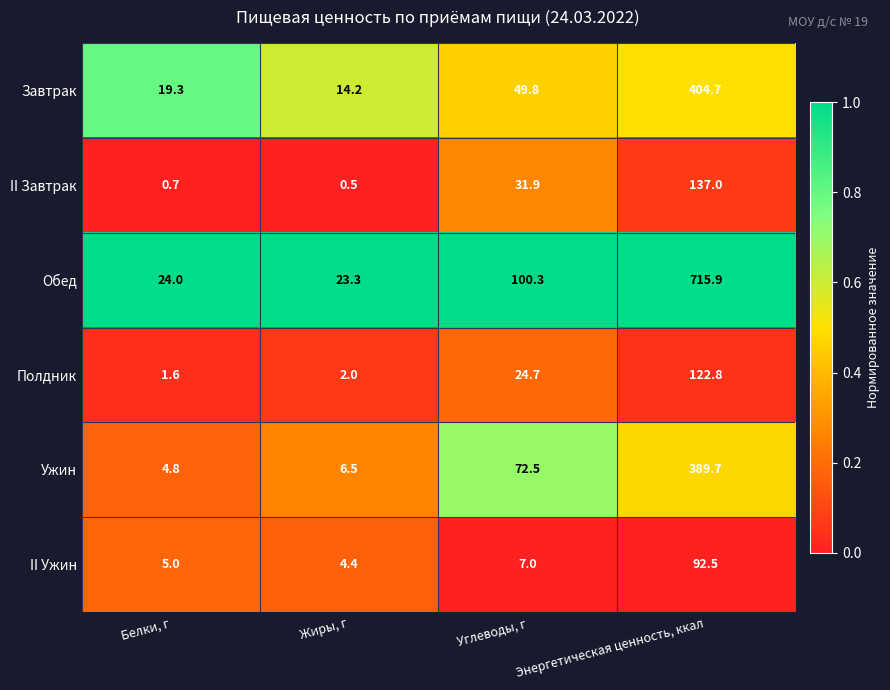

At which label does II Завтрак first exceed 31?

Углеводы, г